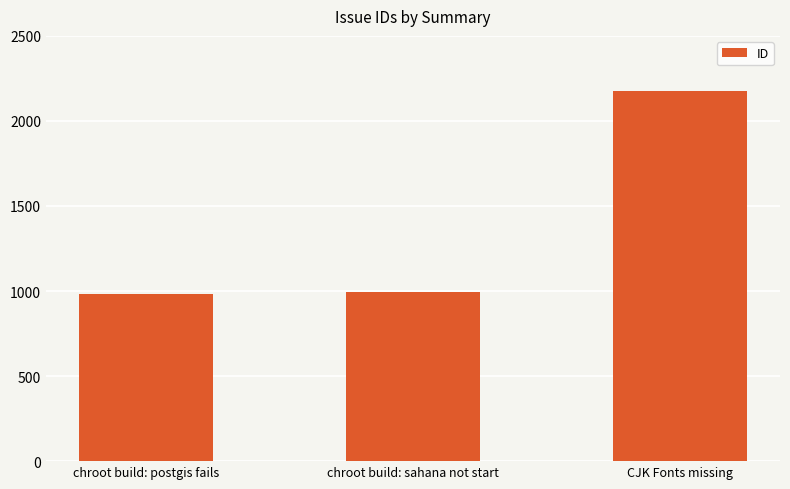

What is the sum of the values at CJK Fonts missing and chroot build: postgis fails?

3158